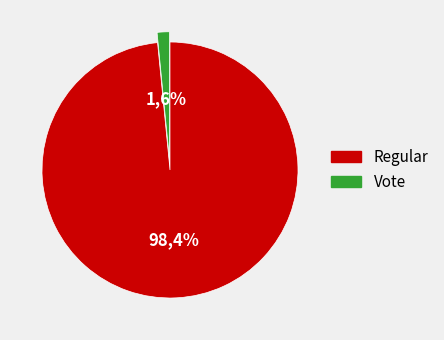

To the nearest percent, what is the difference between the largest and smallest slice percentages?

97%